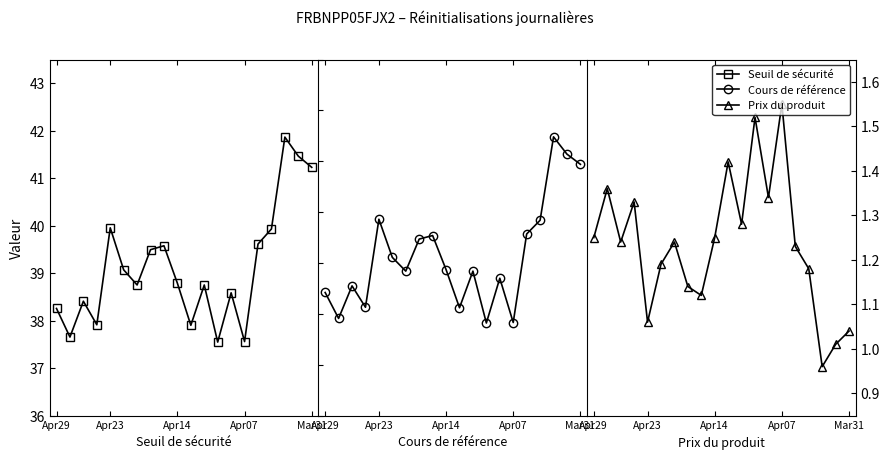

How many categories are shown in the chart?

20